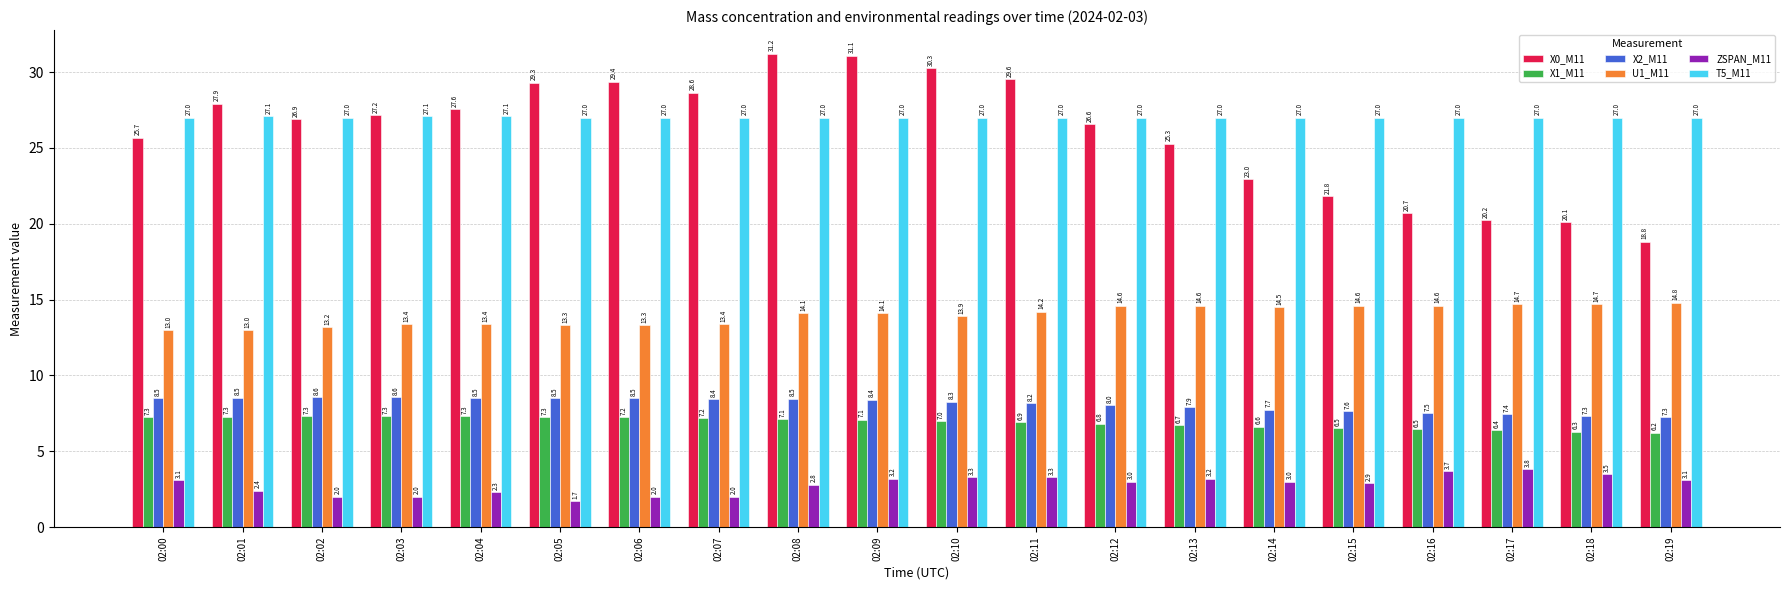

What is the value of the T5_M11 bar at the 3rd from the left?

27.0